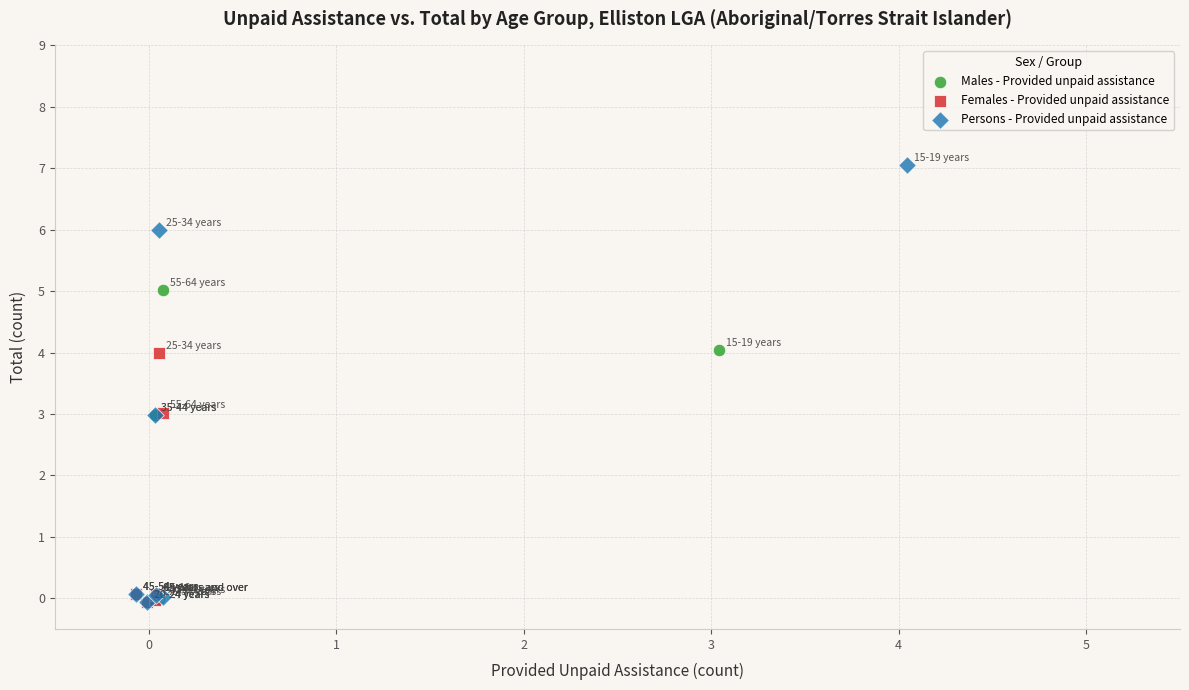

What are all the series names shown in the legend?

Males - Provided unpaid assistance, Females - Provided unpaid assistance, Persons - Provided unpaid assistance